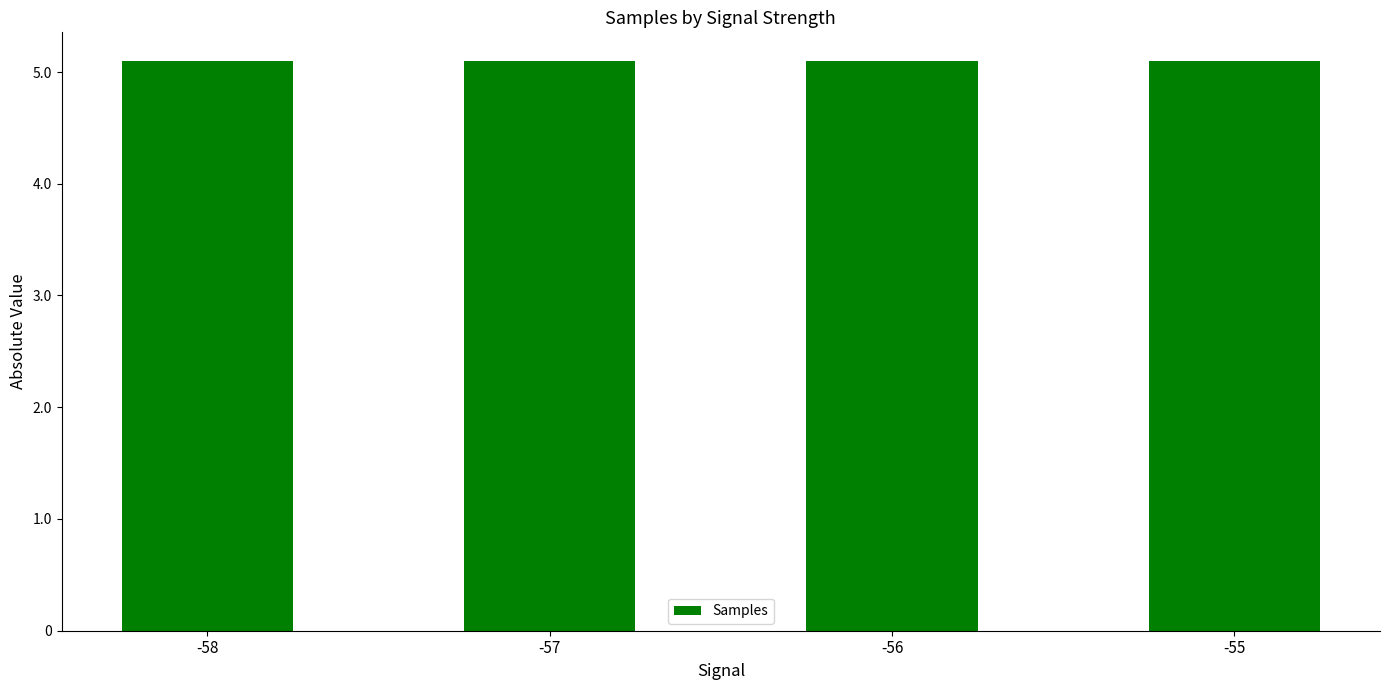

What is the value of the 2nd bar from the left?

5098471